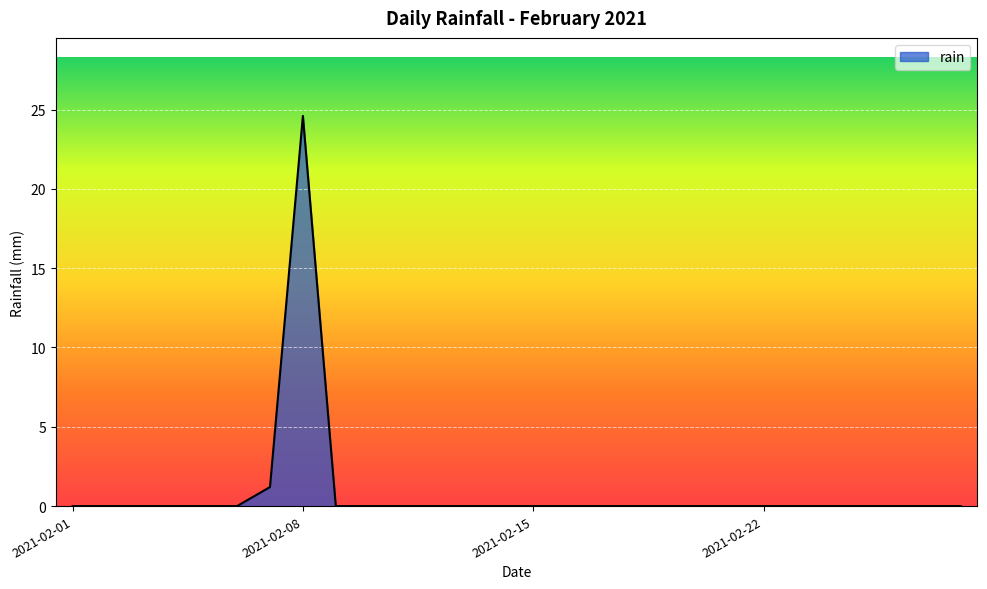

What is the difference between the maximum and minimum values?

24.6